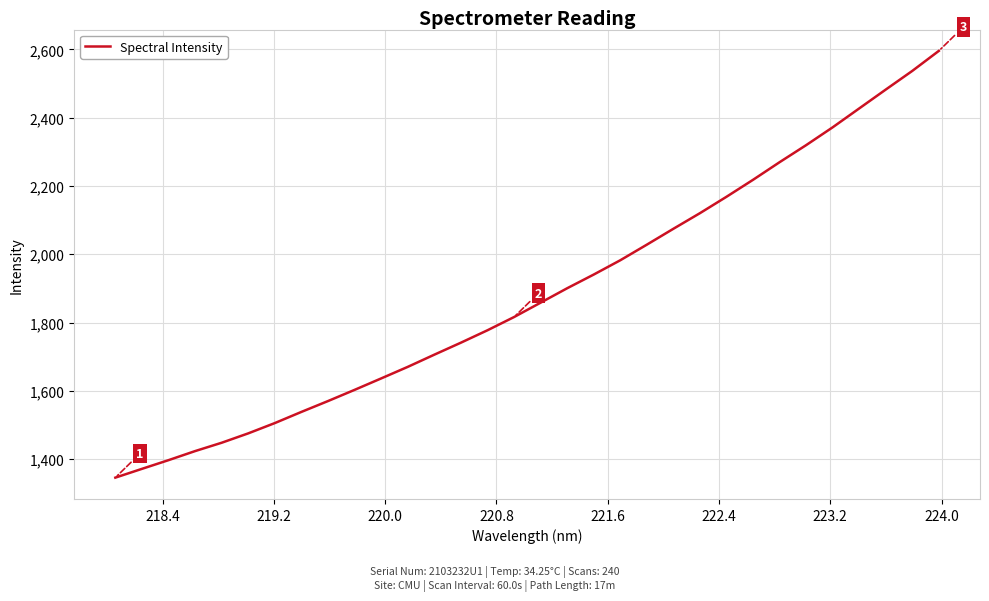

Does the chart display data point markers on the line(s)?

No